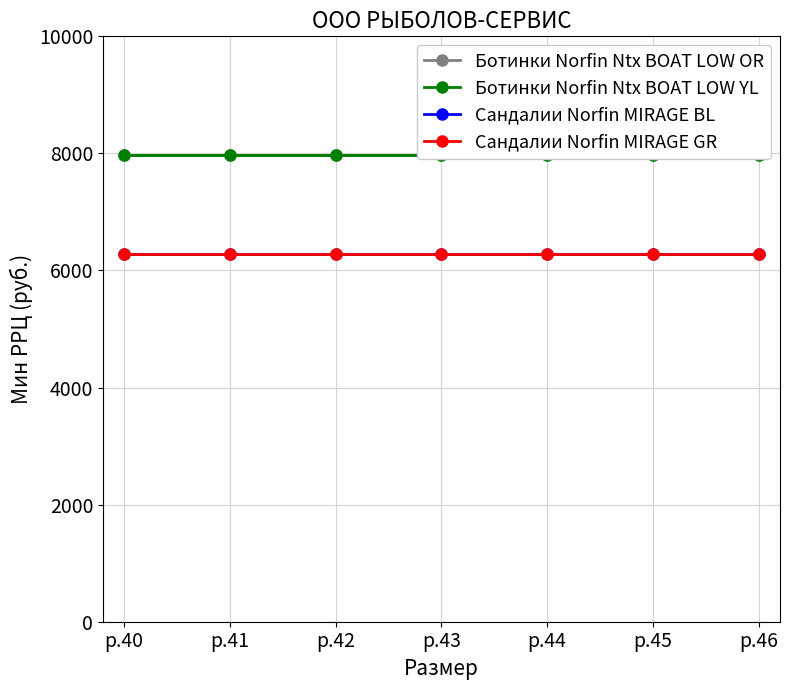

Is the value of Сандалии Norfin MIRAGE GR at р.42 greater than the value of Сандалии Norfin MIRAGE BL at р.42?

No